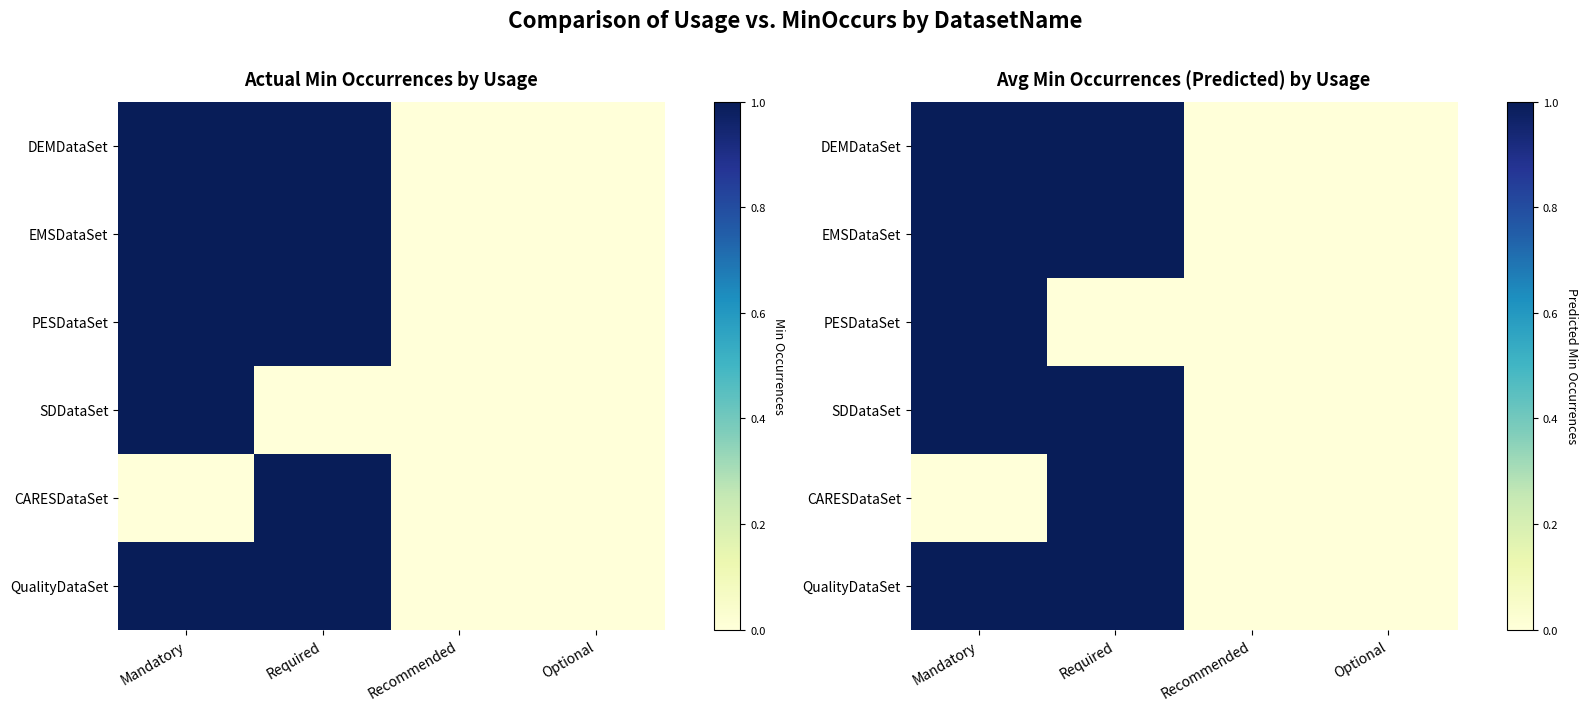

True or false: EMSDataSet has a value of 0 at Optional.

True